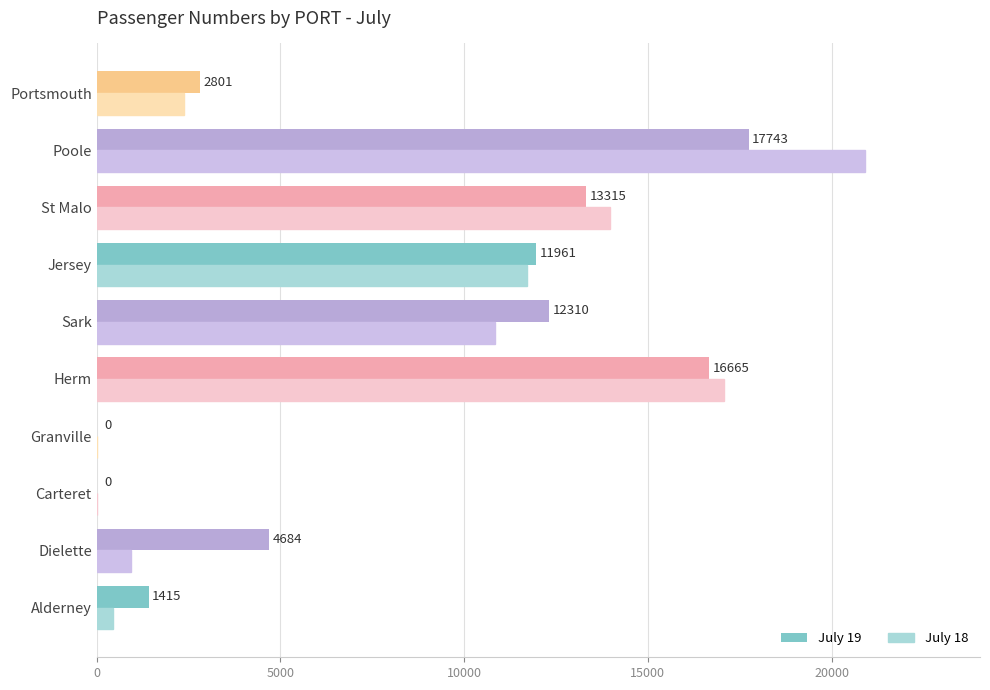

Is the value of July 18 at Herm greater than the value of July 19 at Poole?

No